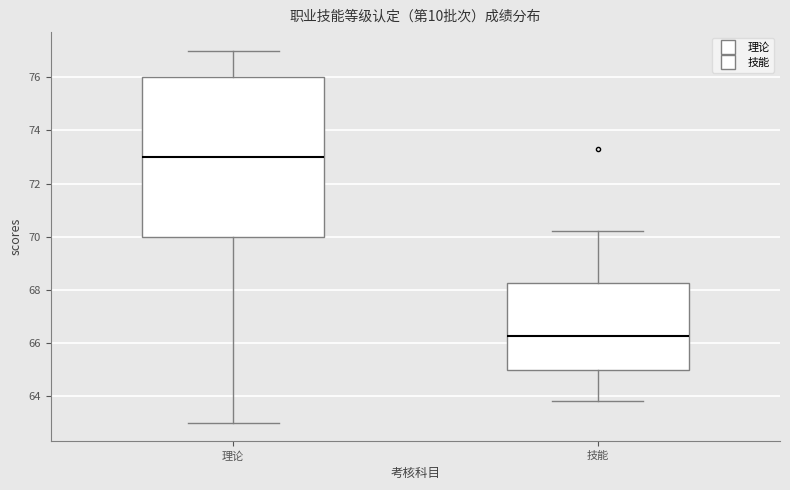

Where does the upper whisker of the box for 技能 end on the y-axis? The values are not printed on the chart, so give them approximately, as read against the axis.

70.2